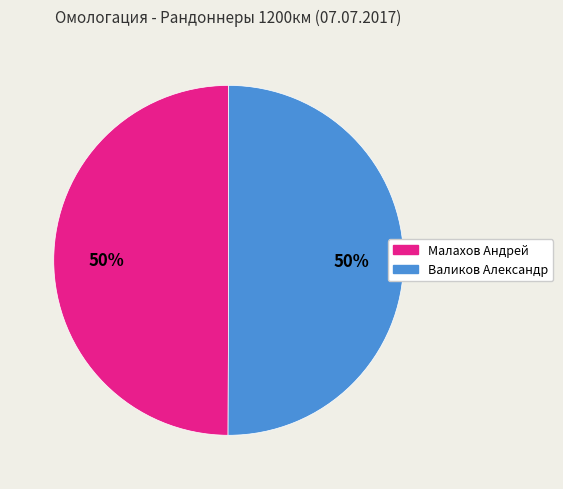

Approximately how many times larger is the value at Малахов Андрей compared to Валиков Александр?

1.0